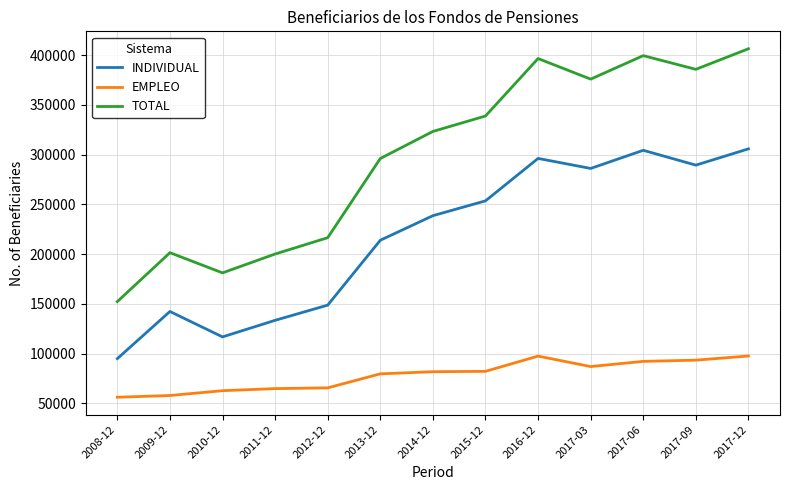

What is the difference between the maximum and minimum values in the INDIVIDUAL series?

210933